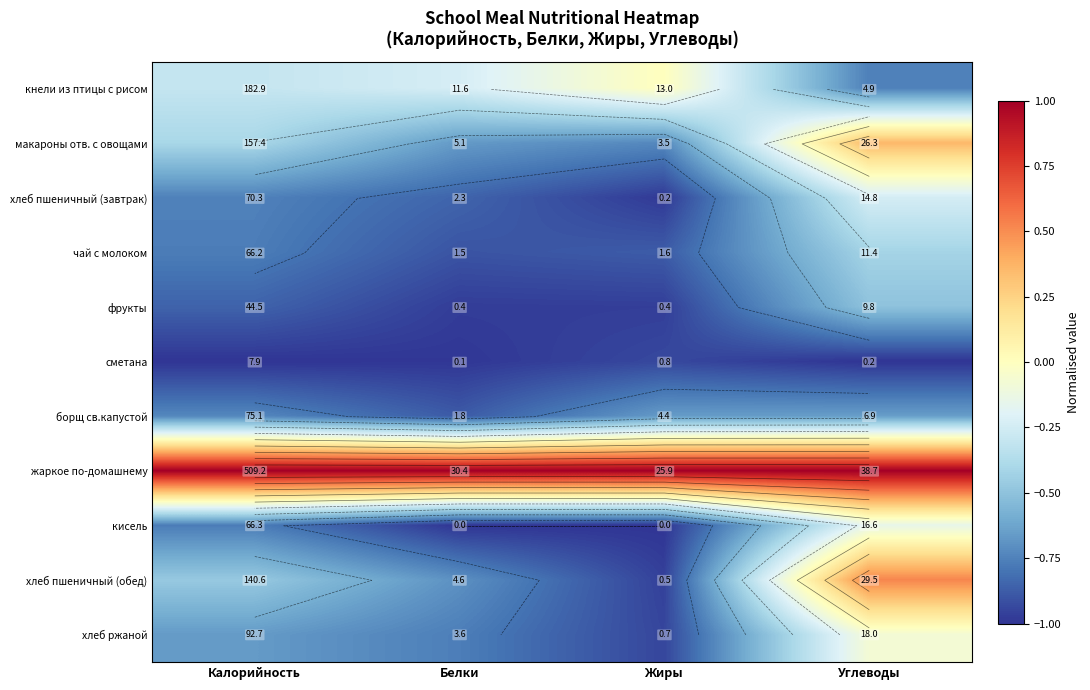

At which label is хлеб пшеничный (завтрак) closest to 0?

Углеводы